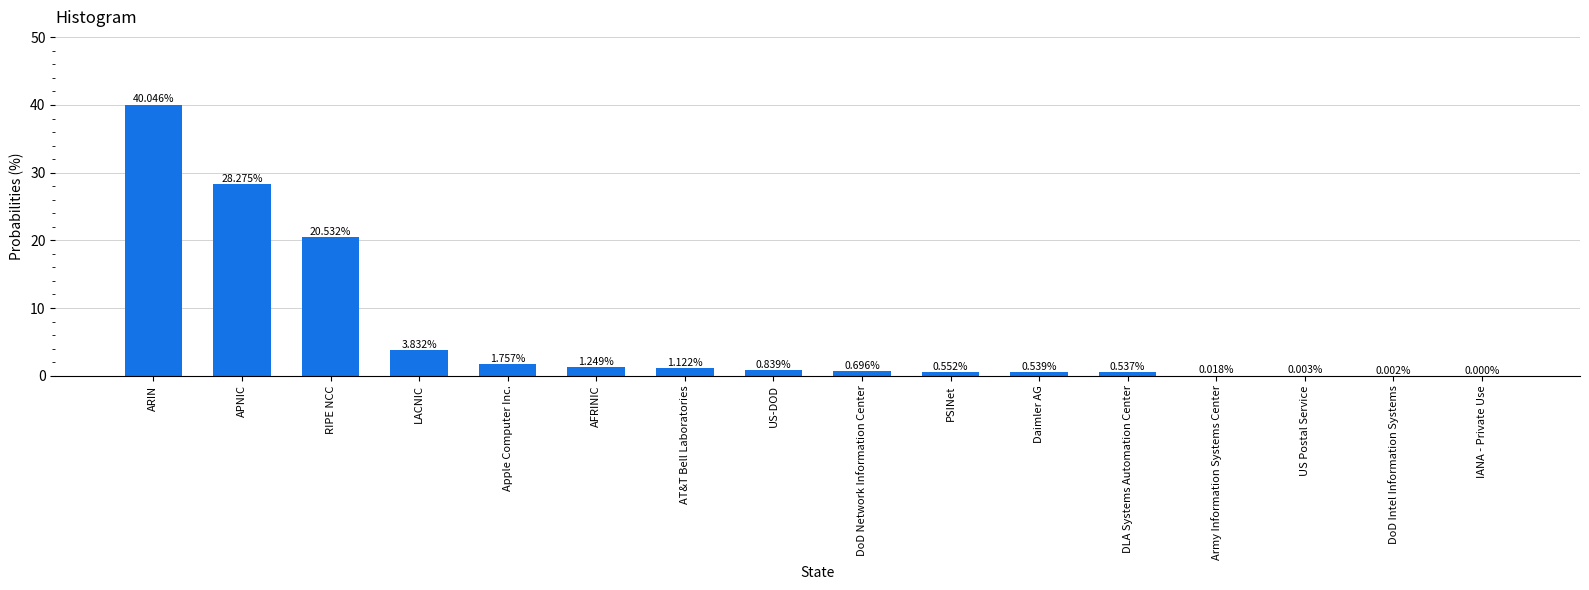

What is the sum of the values at US-DOD and AFRINIC?

2.1